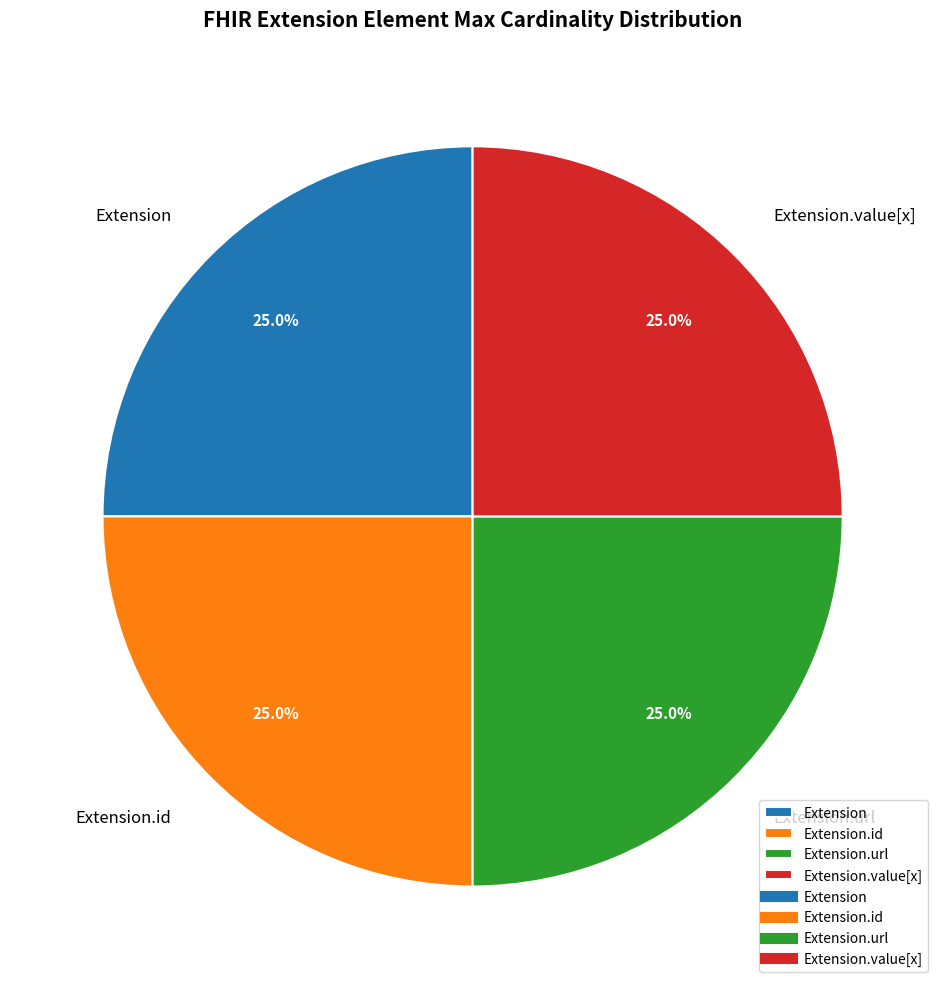

Does Extension.id account for over 50% of the chart?

No